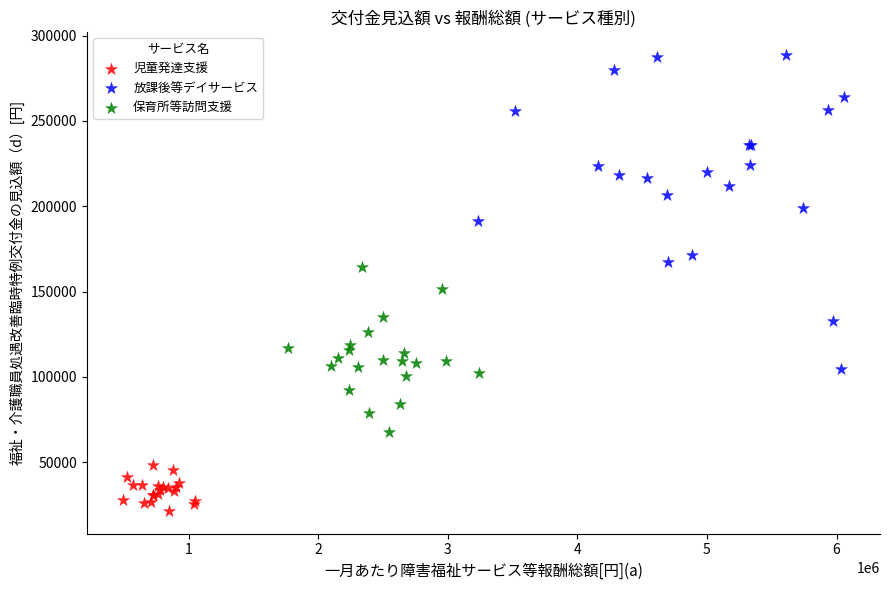

Which series reaches the minimum Y coordinate?

児童発達支援